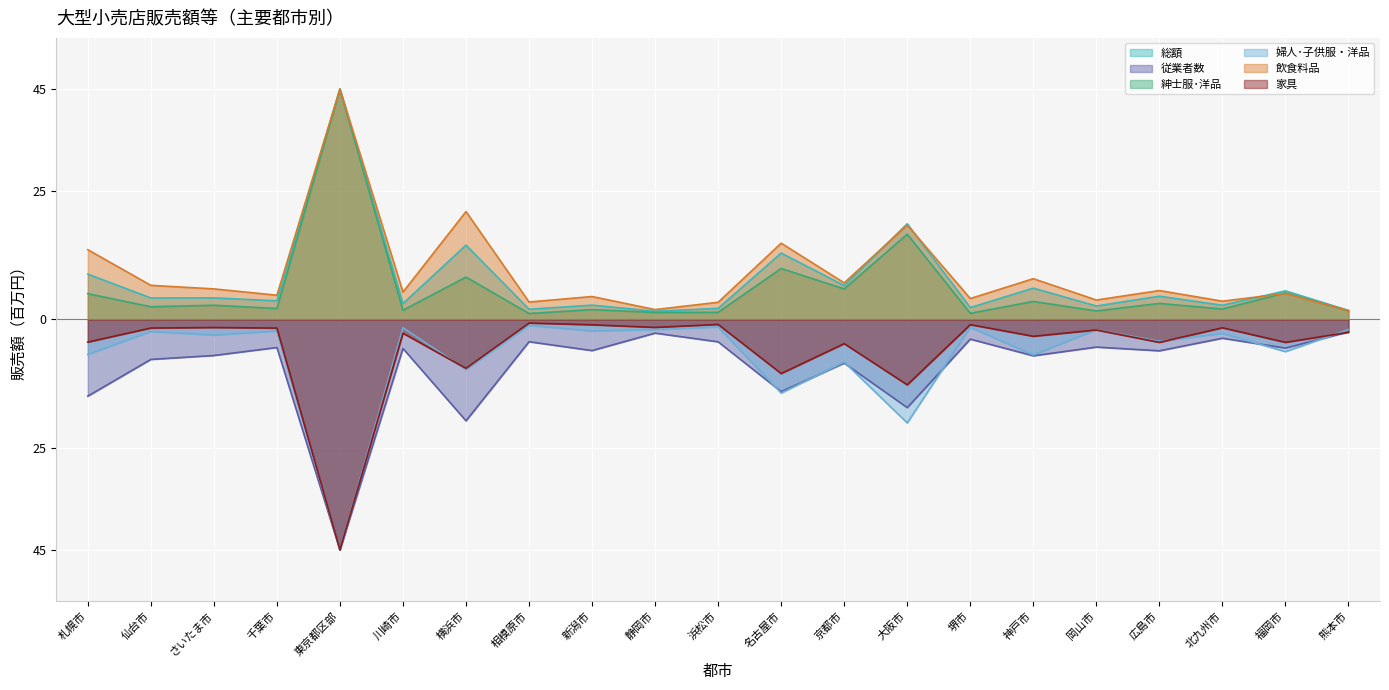

Between 岡山市 and 堺市, which is larger?

岡山市